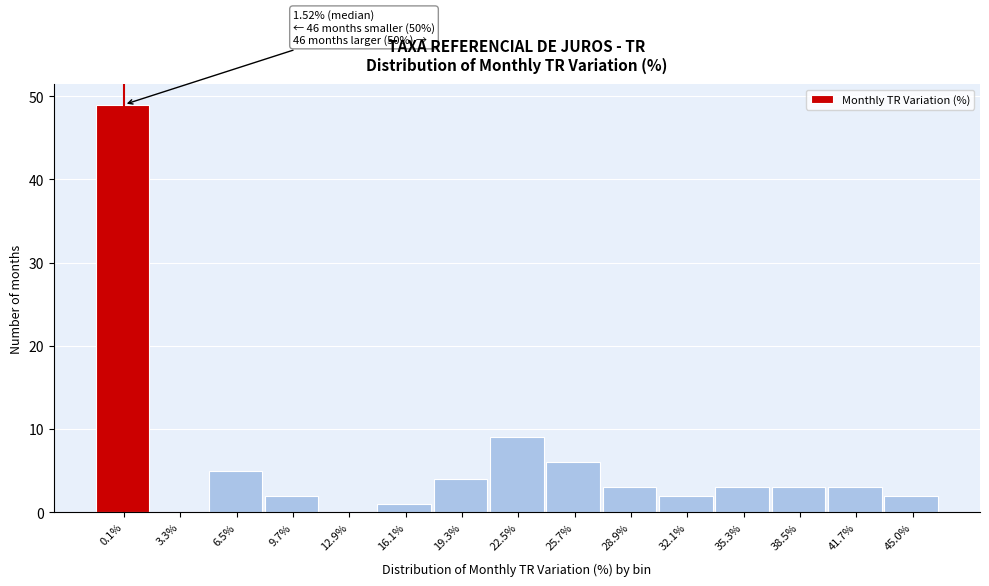

Reading right to left, list all the values displayed in this chart.

45.0%=2	41.7%=3	38.5%=3	35.3%=3	32.1%=2	28.9%=3	25.7%=6	22.5%=9	19.3%=4	16.1%=1	12.9%=0	9.7%=2	6.5%=5	3.3%=0	0.1%=49